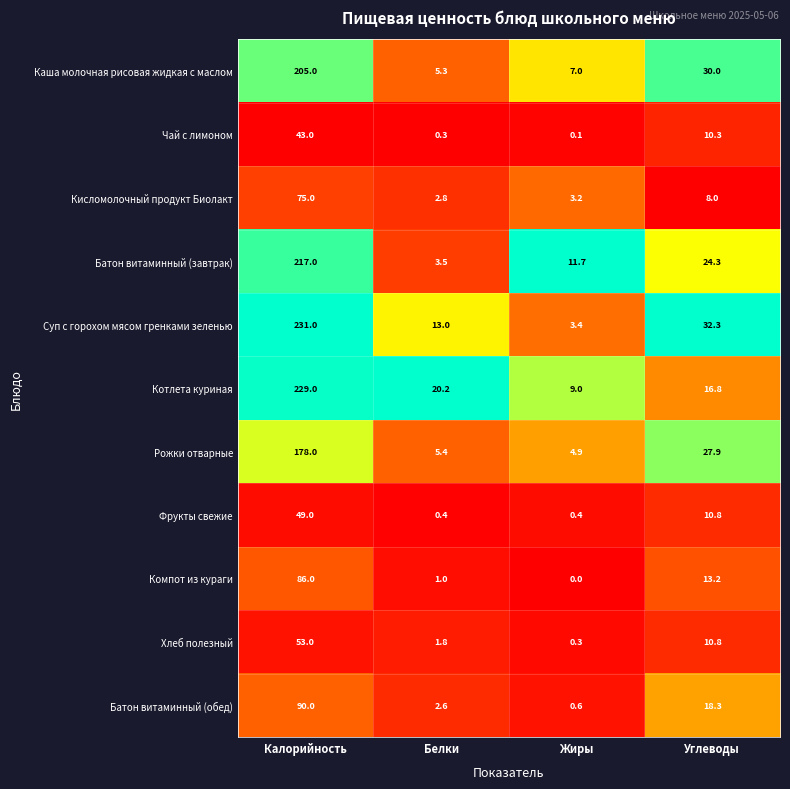

List the series in order of their peak value, highest first.

Суп с горохом мясом гренками зеленью, Котлета куриная, Батон витаминный (завтрак), Каша молочная рисовая жидкая с маслом, Рожки отварные, Батон витаминный (обед), Компот из кураги, Кисломолочный продукт Биолакт, Хлеб полезный, Фрукты свежие, Чай с лимоном